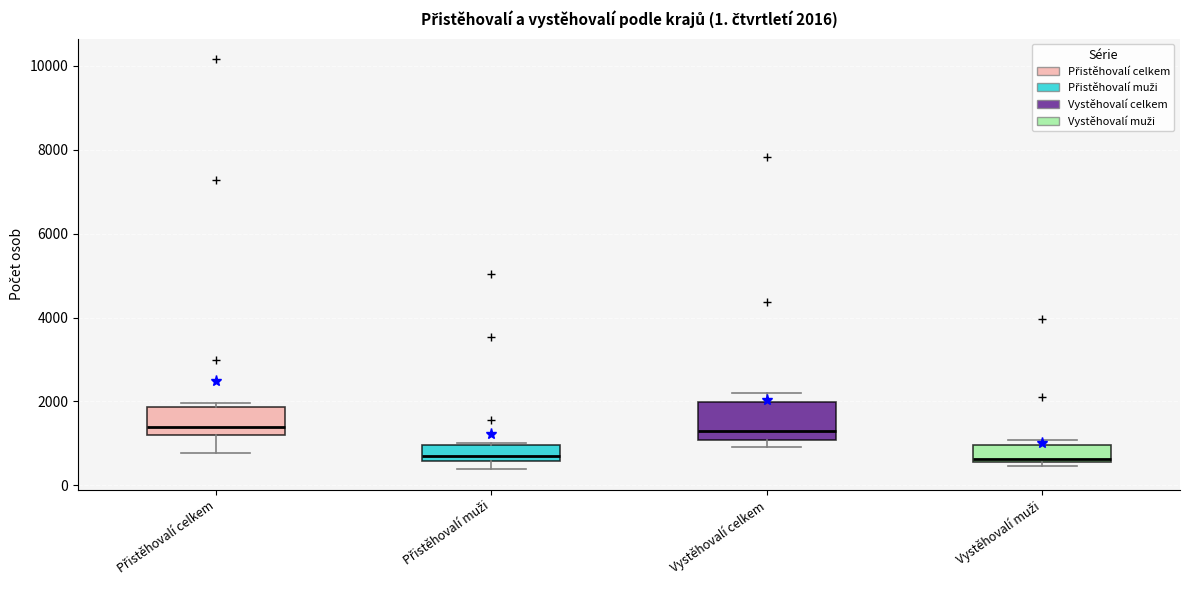

Comparing the boxes themselves (not the whiskers), which one is the tallest?

Vystěhovalí celkem